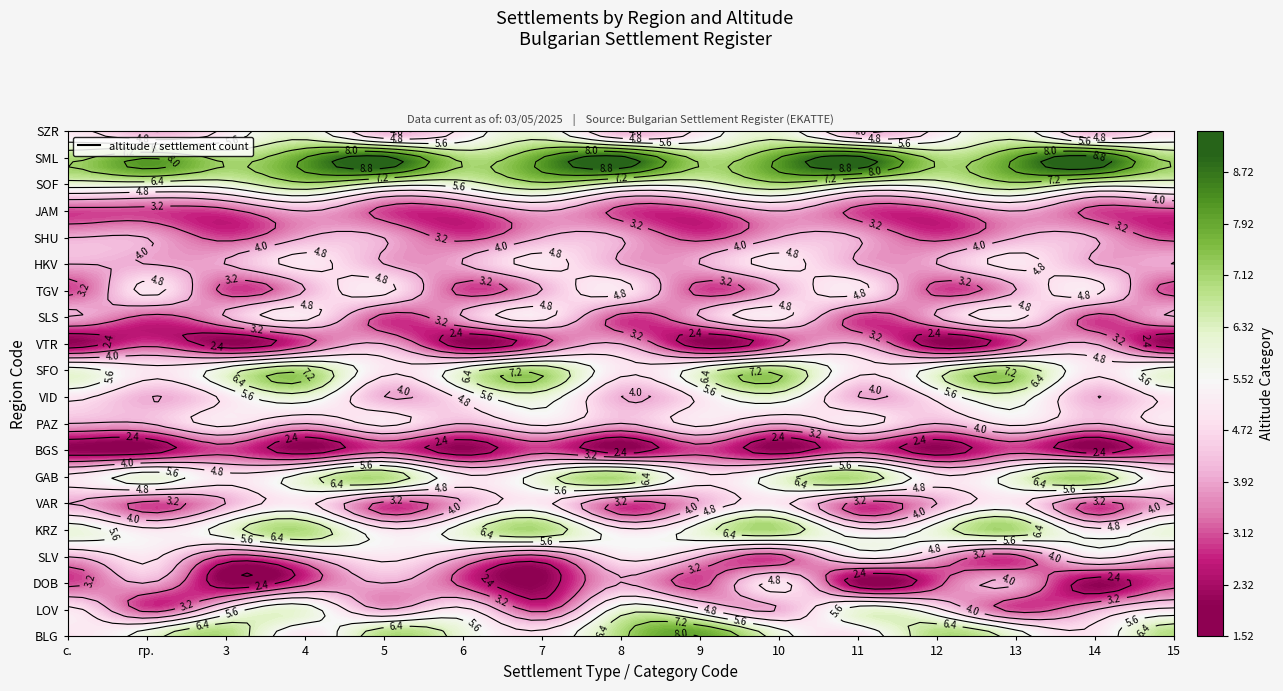

What is the difference between the maximum and second lowest values in the LOV series?

3